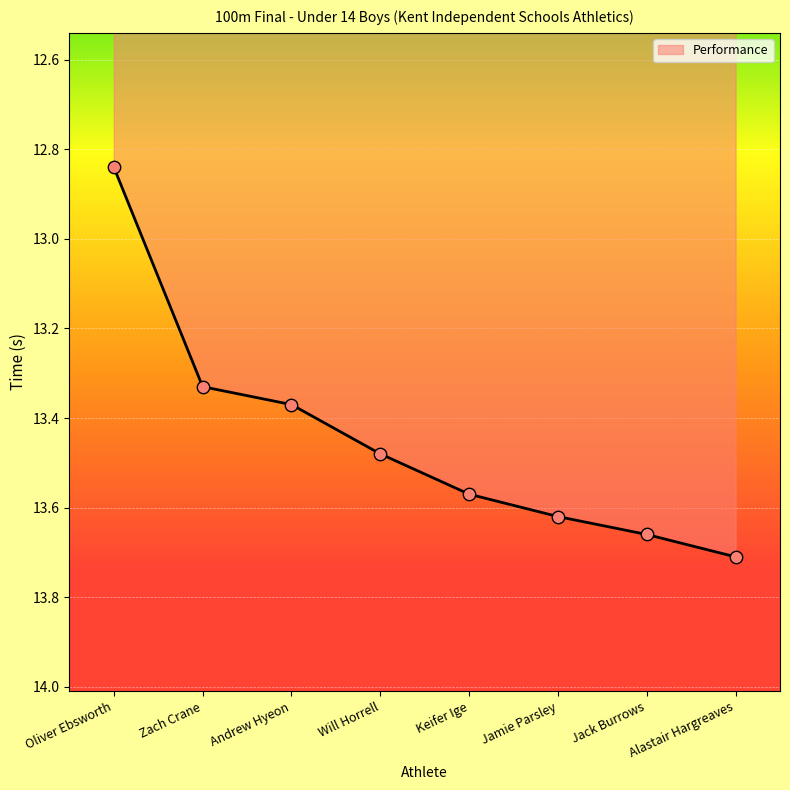

Which has a higher value, Oliver Ebsworth or Will Horrell?

Will Horrell